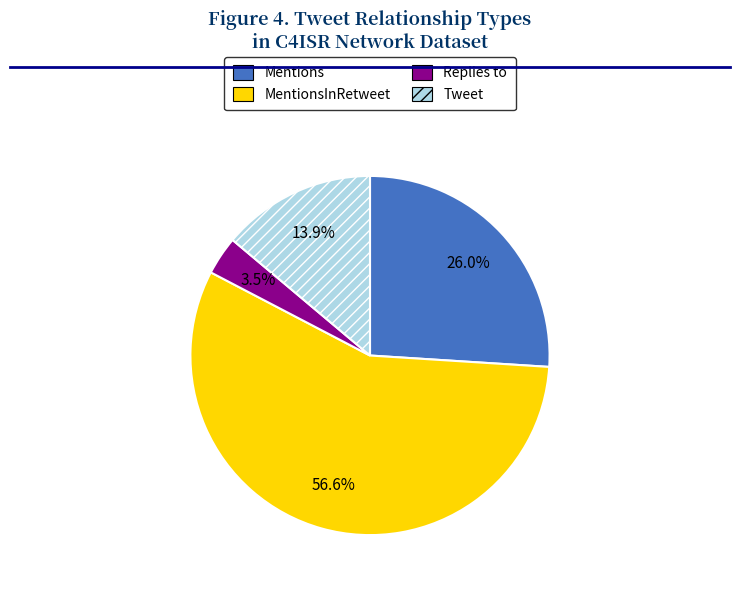

Is there any slice that represents more than half of the pie?

Yes